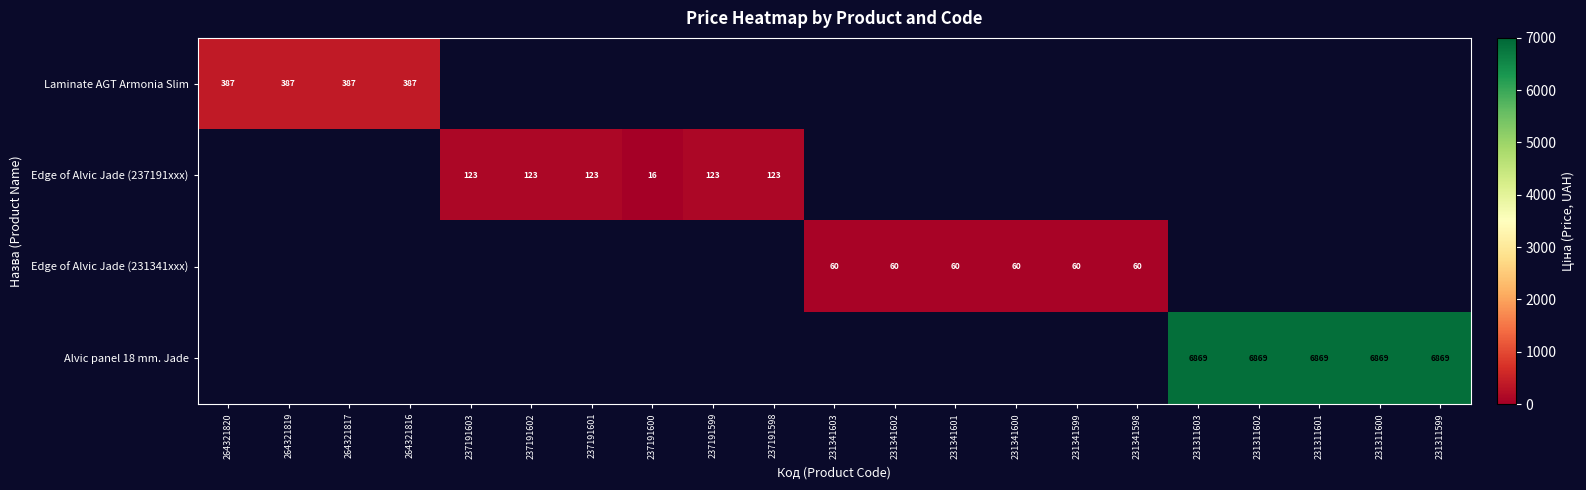

What is the smallest value displayed?

16.0